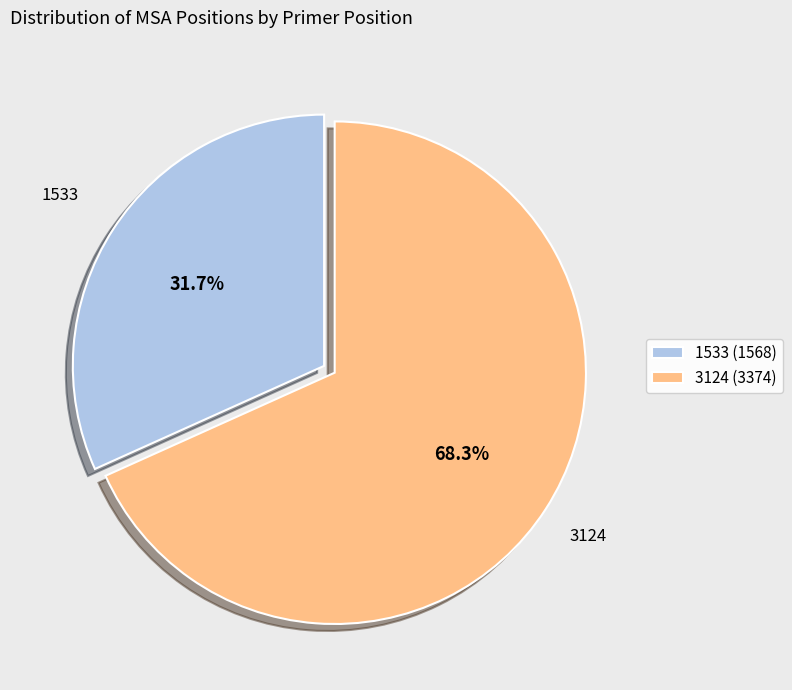

What is the ratio of the value at 1533 to the value at 3124?

0.5